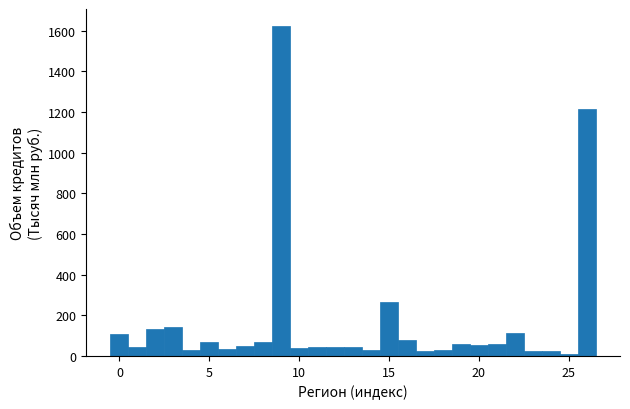

Around what value on the x-axis is the tallest bar? Give the approximate position of its centre, as read against the axis.

9.0